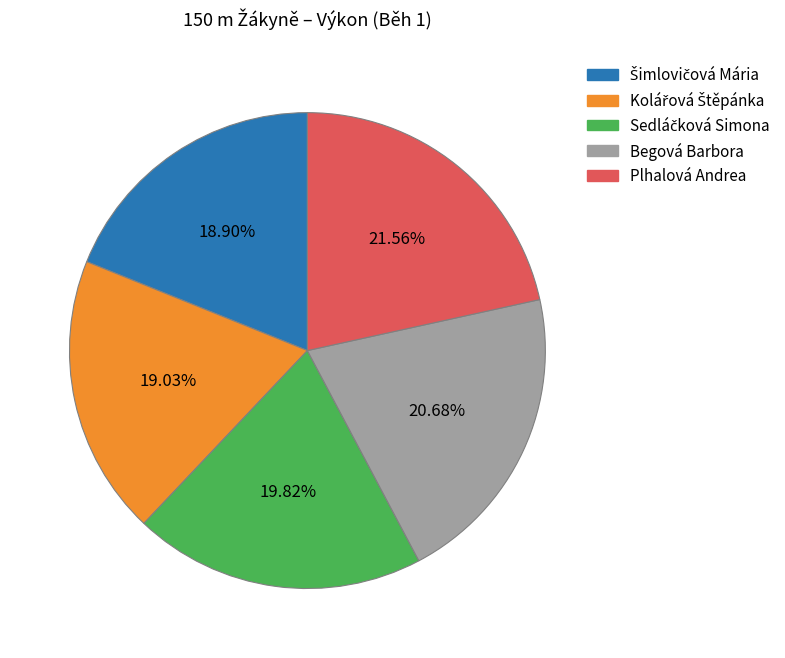

Count the number of slices in the pie.

5